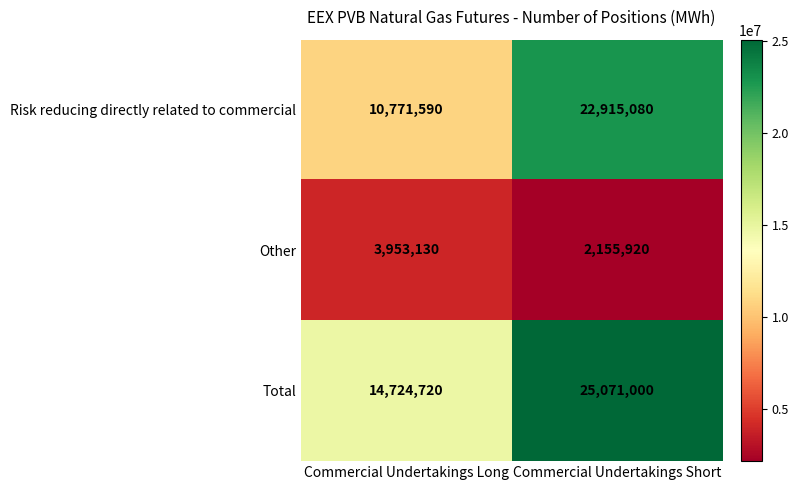

Which series has the widest spread of values?

Risk reducing directly related to commercial